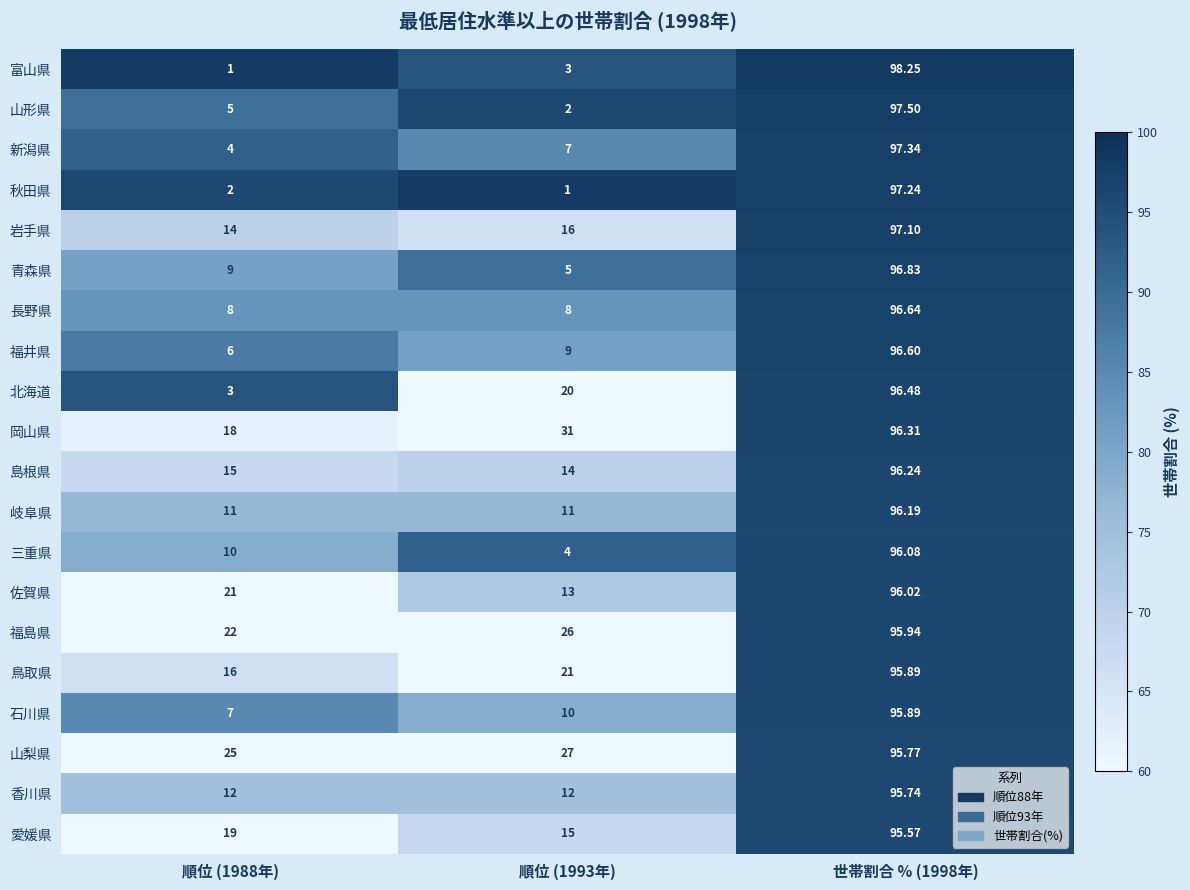

Which series has the largest total across all categories?

山梨県